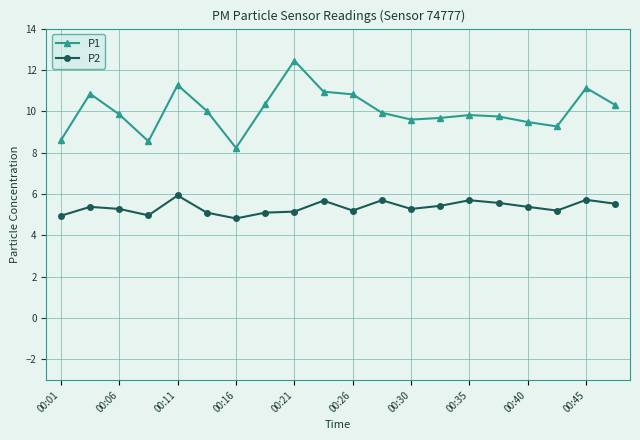

What is the sum of all P2 values?

107.1